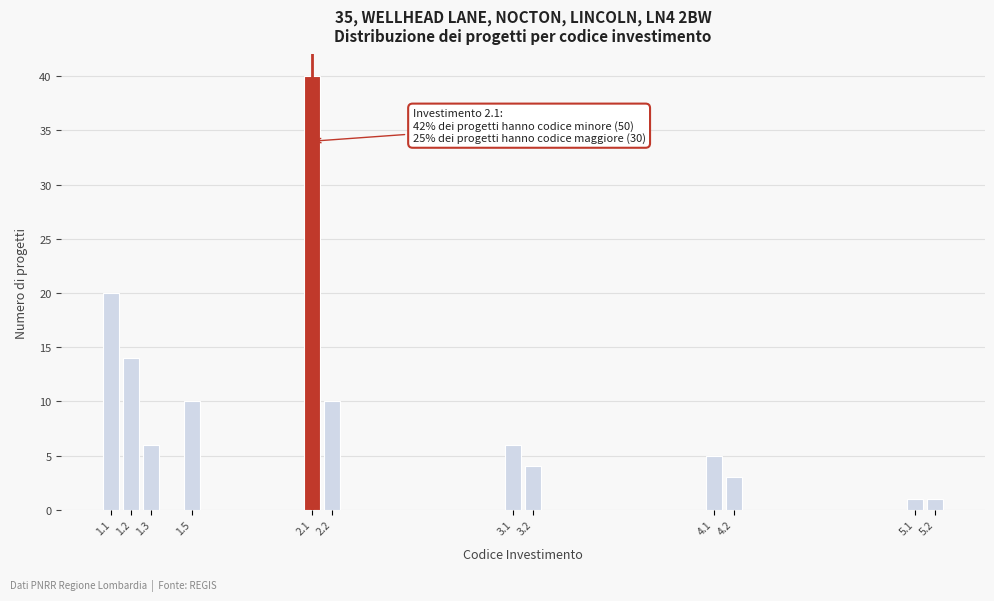

Reading left to right, list all the values displayed in this chart.

20	14	6	10	40	10	6	4	5	3	1	1